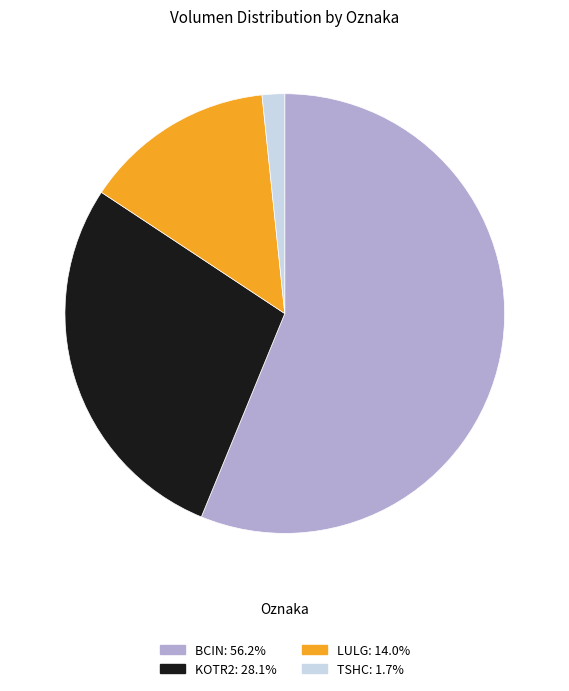

How many slices are in this pie chart?

4